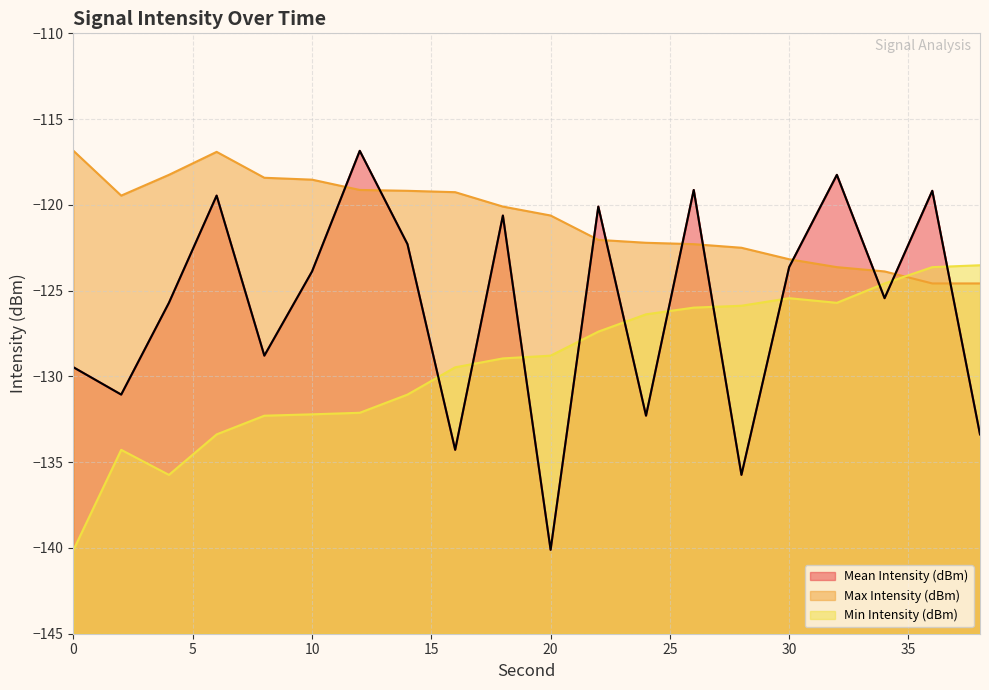

At which category is the sum across all series the highest?

36